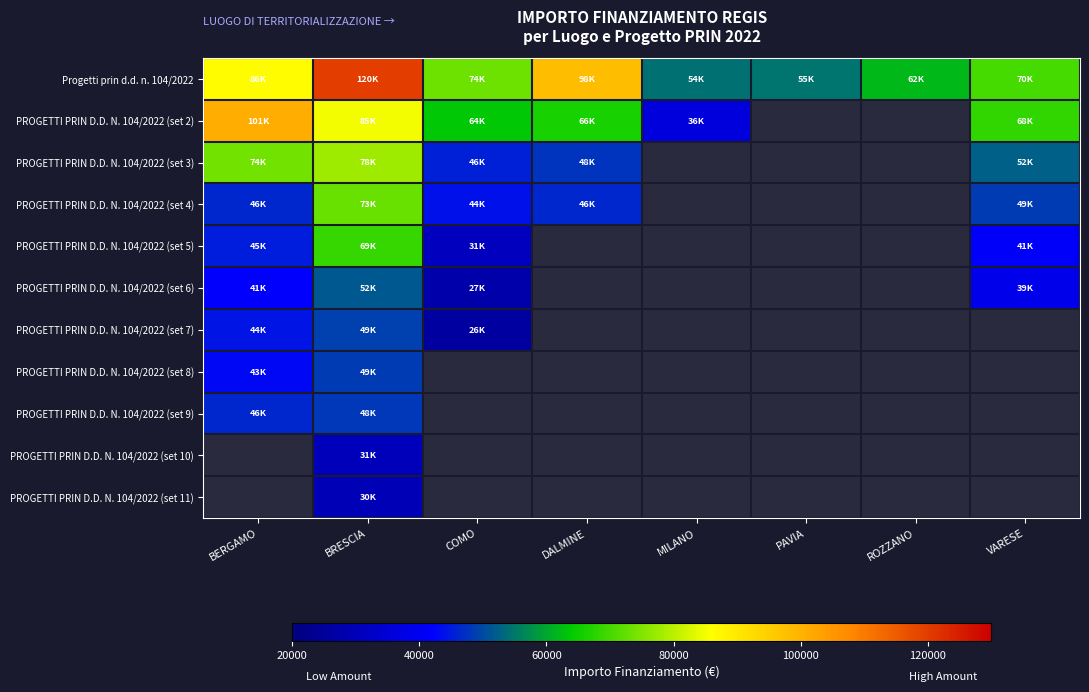

Which series has the largest total across all categories?

Progetti prin d.d. n. 104/2022